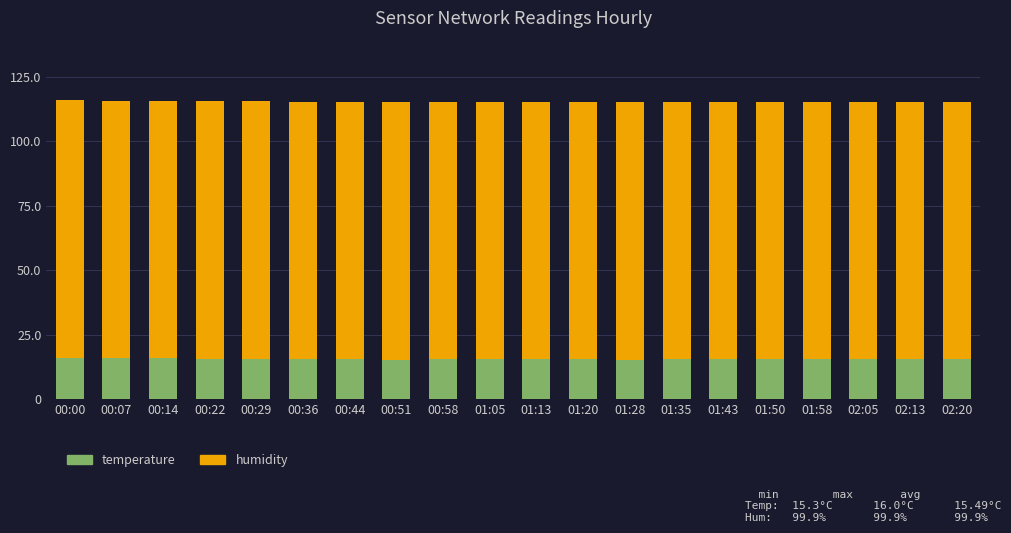

What is the lowest value of the temperature series?

15.3